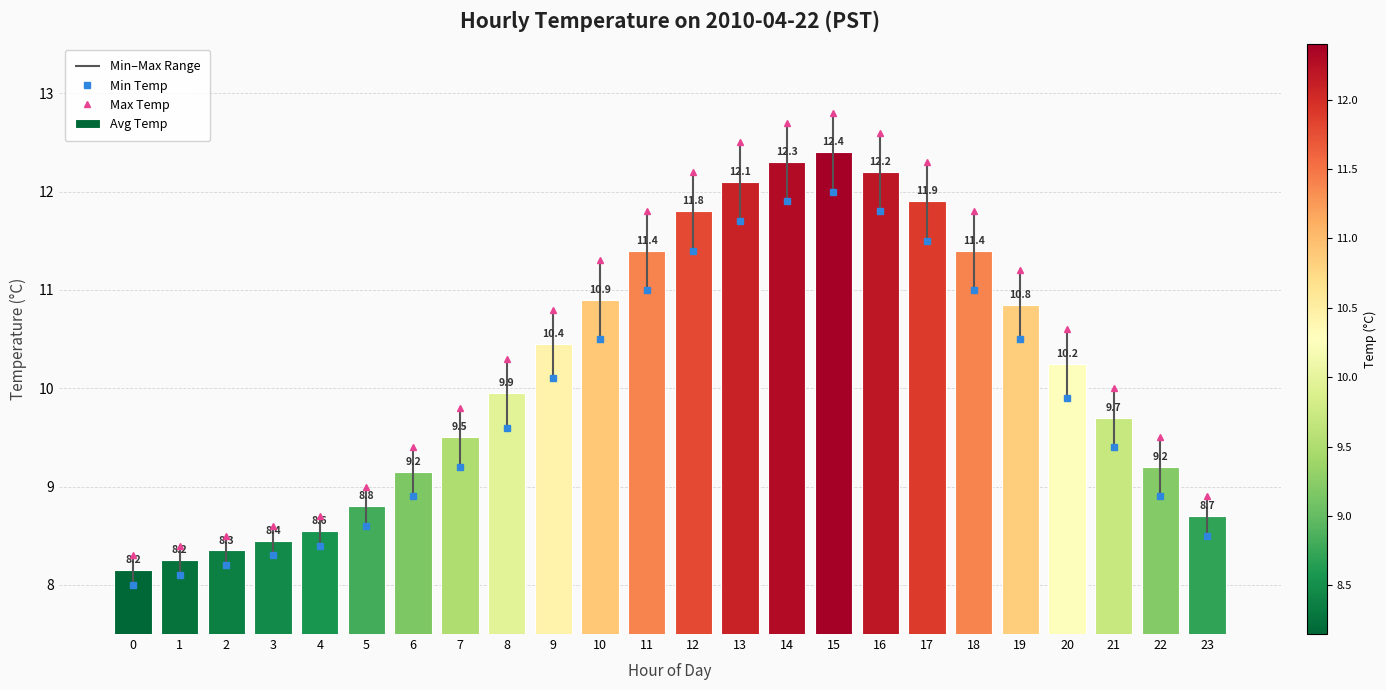

What is the value of the Min Temp bar at the 14th from the left?

11.7